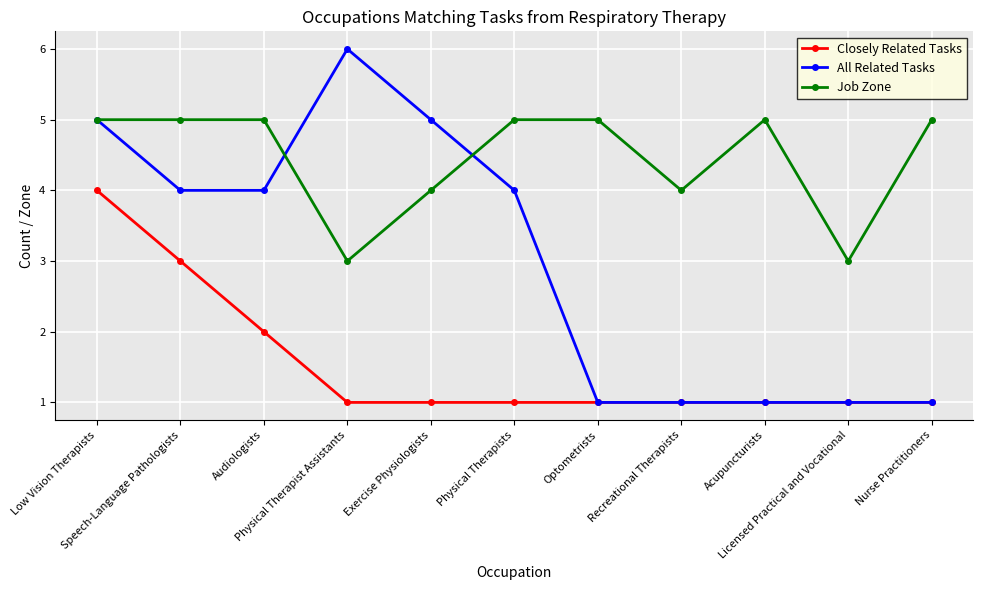

Which series has the widest spread of values?

All Related Tasks